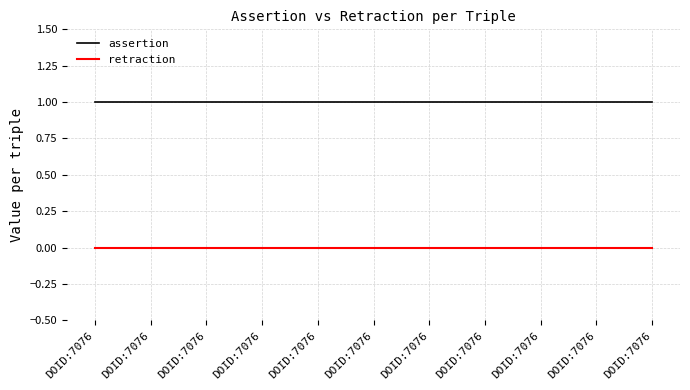

True or false: assertion has a value of 1 at DOID:7076.

True